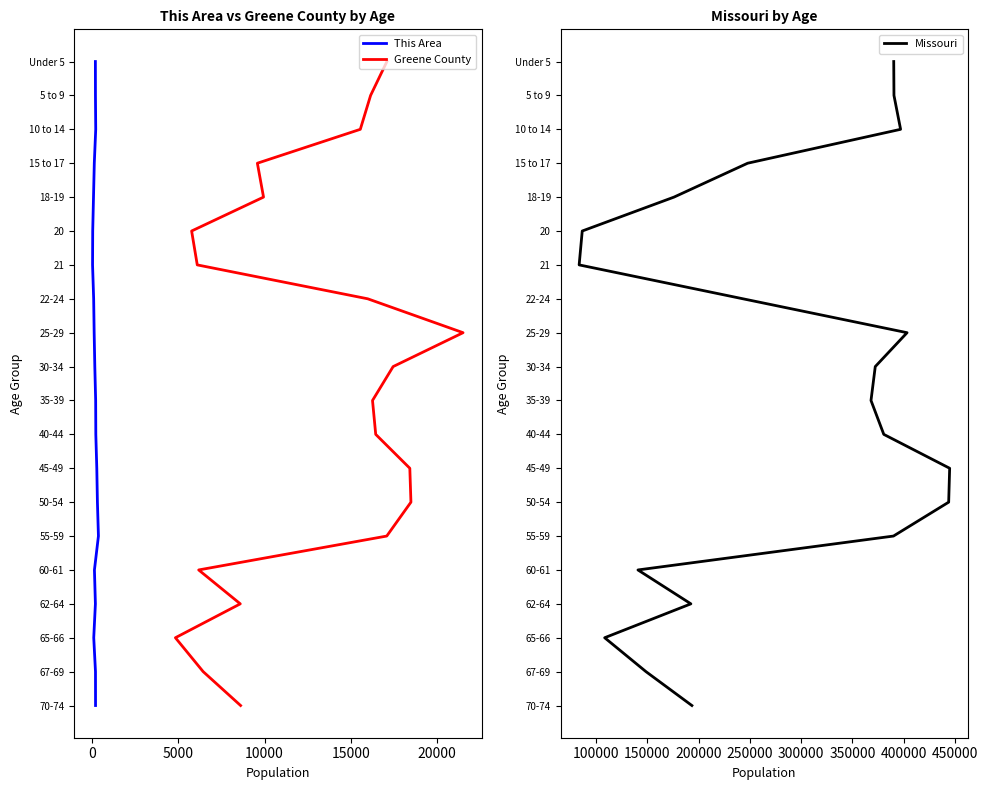

How many data points in This Area are above 10?

9